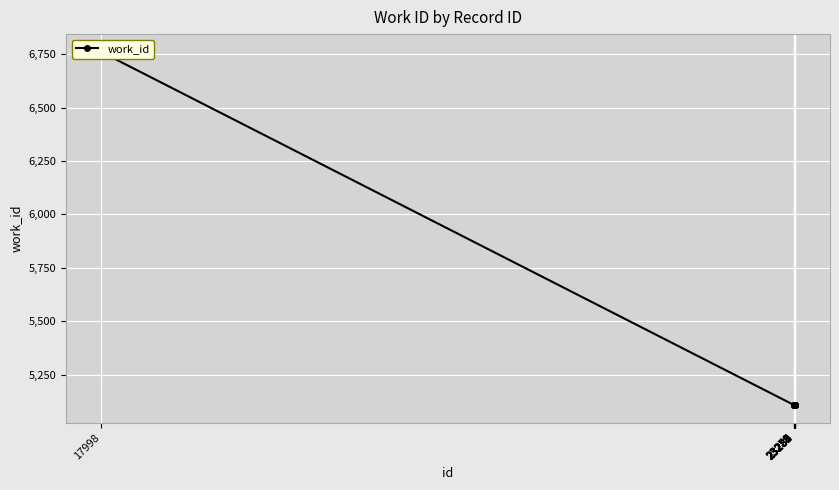

Count the number of categories in the chart.

10